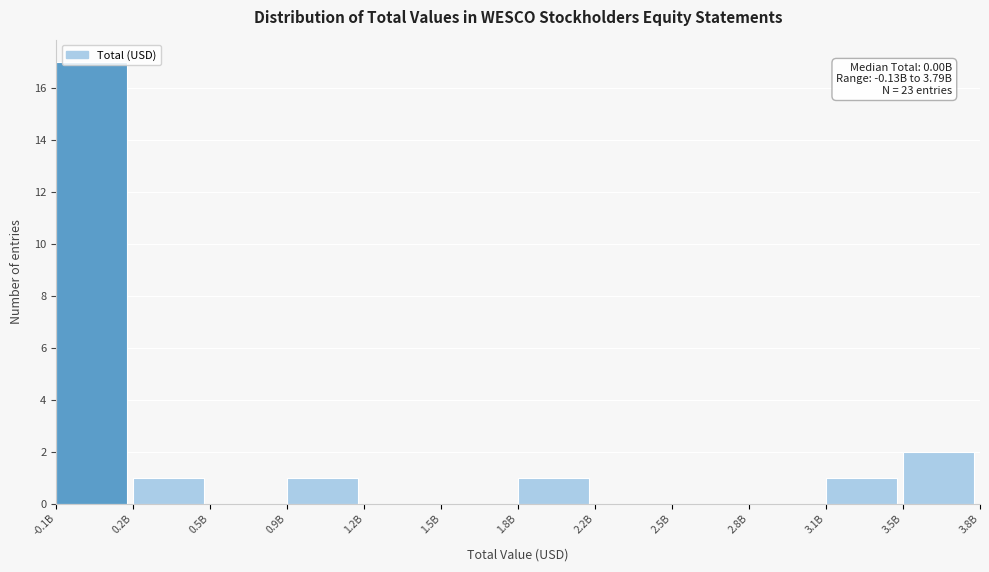

Is it true that the value at 0.9B is 2?

False